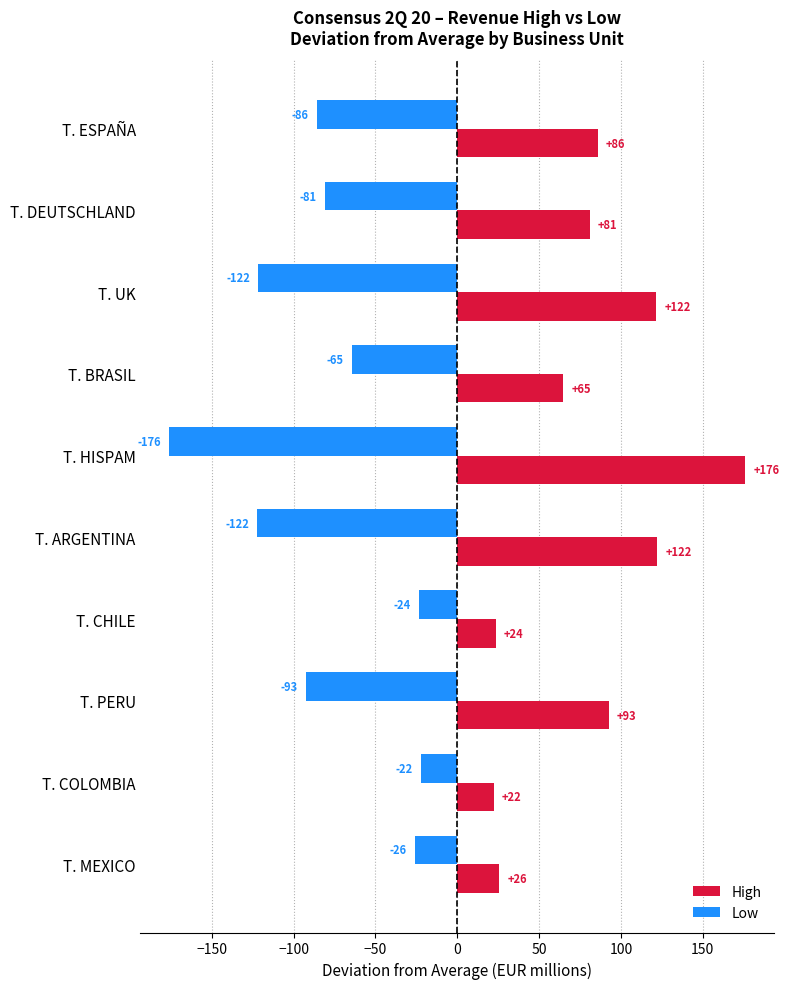

The Low series shows -64.6 at T. BRASIL. True or false?

True